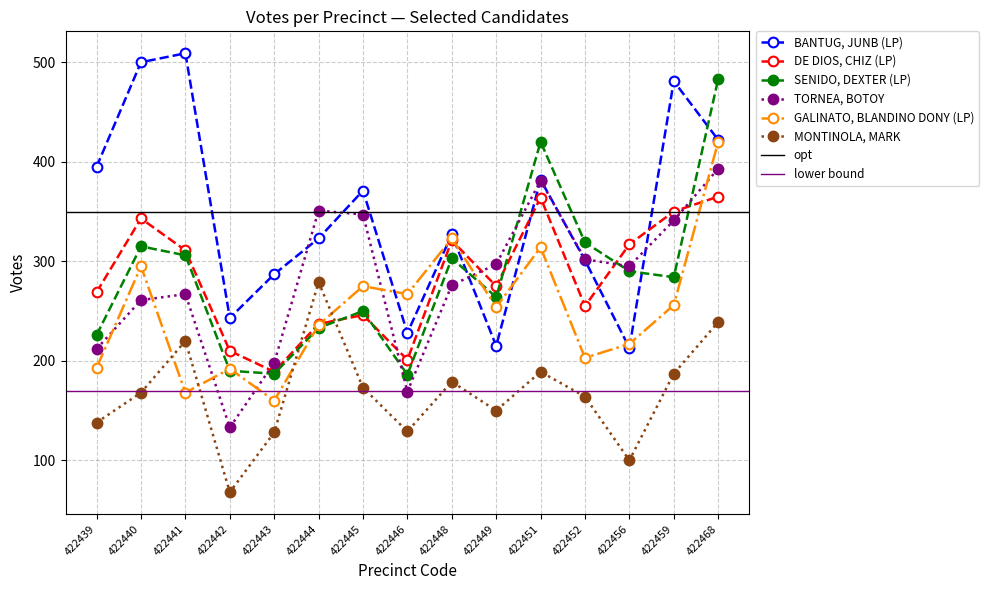

Reading right to left, list all the values displayed in this chart.

BANTUG, JUNB (LP): 422468=422	422459=481	422456=213	422452=301	422451=382	422449=215	422448=327	422446=228	422445=371	422444=323	422443=287	422442=243	422441=509	422440=500	422439=395
DE DIOS, CHIZ (LP): 422468=365	422459=350	422456=317	422452=255	422451=364	422449=275	422448=321	422446=201	422445=246	422444=237	422443=189	422442=210	422441=311	422440=343	422439=269
SENIDO, DEXTER (LP): 422468=483	422459=284	422456=290	422452=319	422451=420	422449=264	422448=303	422446=186	422445=250	422444=233	422443=187	422442=190	422441=306	422440=315	422439=226
TORNEA, BOTOY: 422468=393	422459=341	422456=295	422452=302	422451=381	422449=297	422448=276	422446=169	422445=347	422444=351	422443=198	422442=133	422441=267	422440=261	422439=212
GALINATO, BLANDINO DONY (LP): 422468=420	422459=256	422456=217	422452=203	422451=314	422449=254	422448=323	422446=267	422445=275	422444=236	422443=160	422442=192	422441=168	422440=295	422439=193
MONTINOLA, MARK: 422468=239	422459=187	422456=100	422452=164	422451=189	422449=150	422448=179	422446=129	422445=173	422444=279	422443=128	422442=68	422441=220	422440=168	422439=138